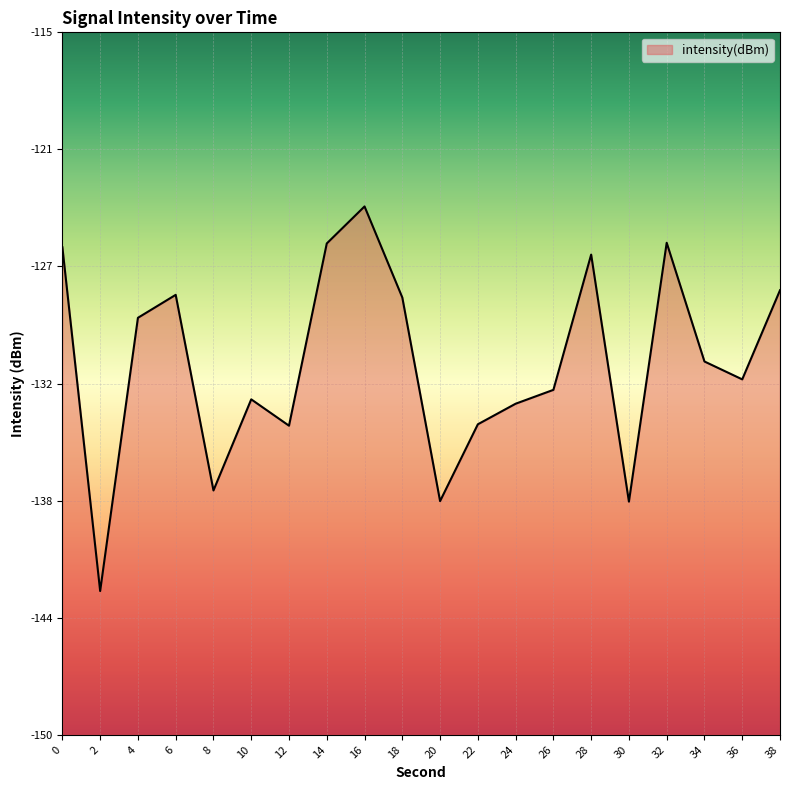

Which label corresponds to the largest value in the chart?

16